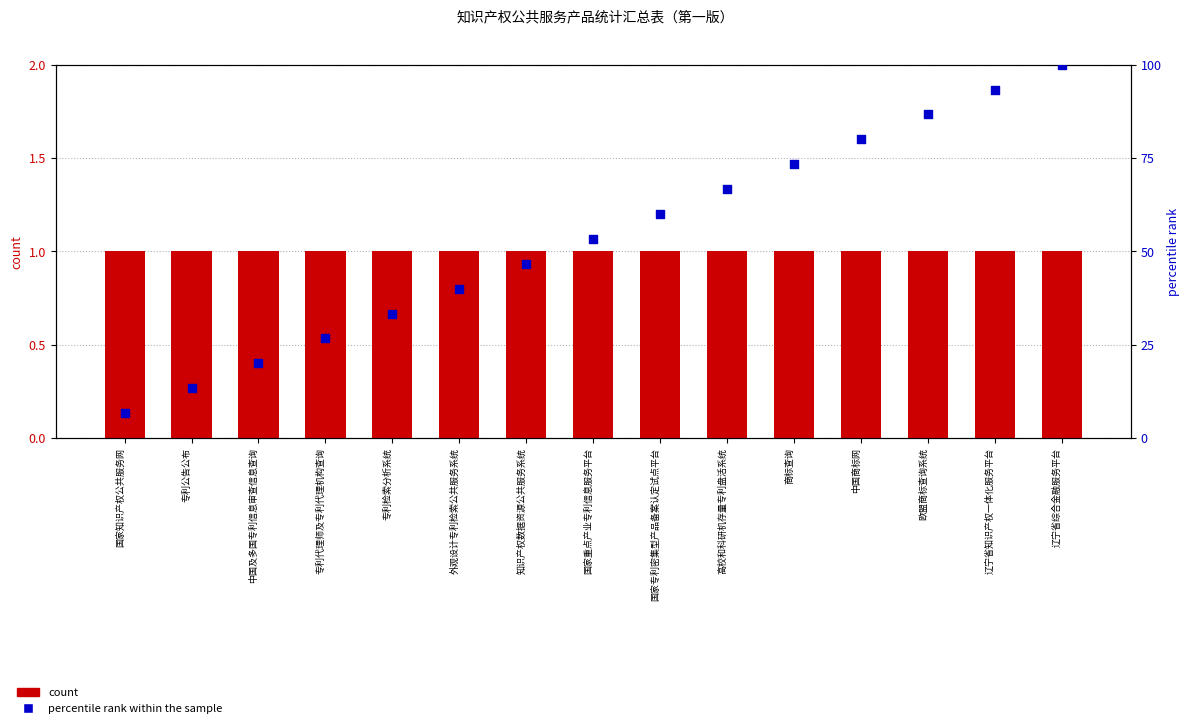

At which category is the sum across all series the highest?

辽宁省综合金融服务平台